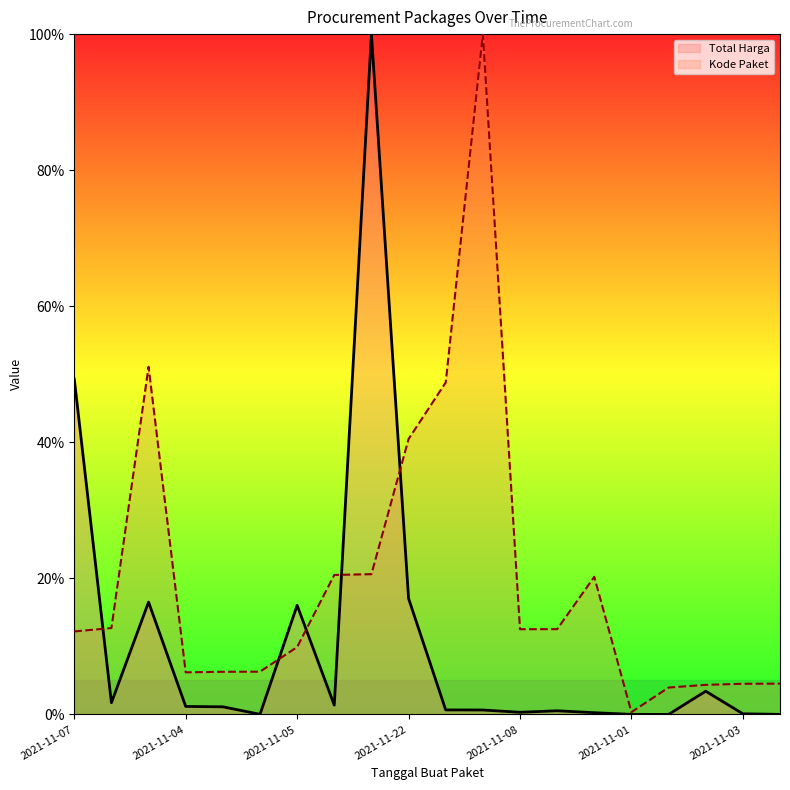

Which series has the widest spread of values?

Total Harga